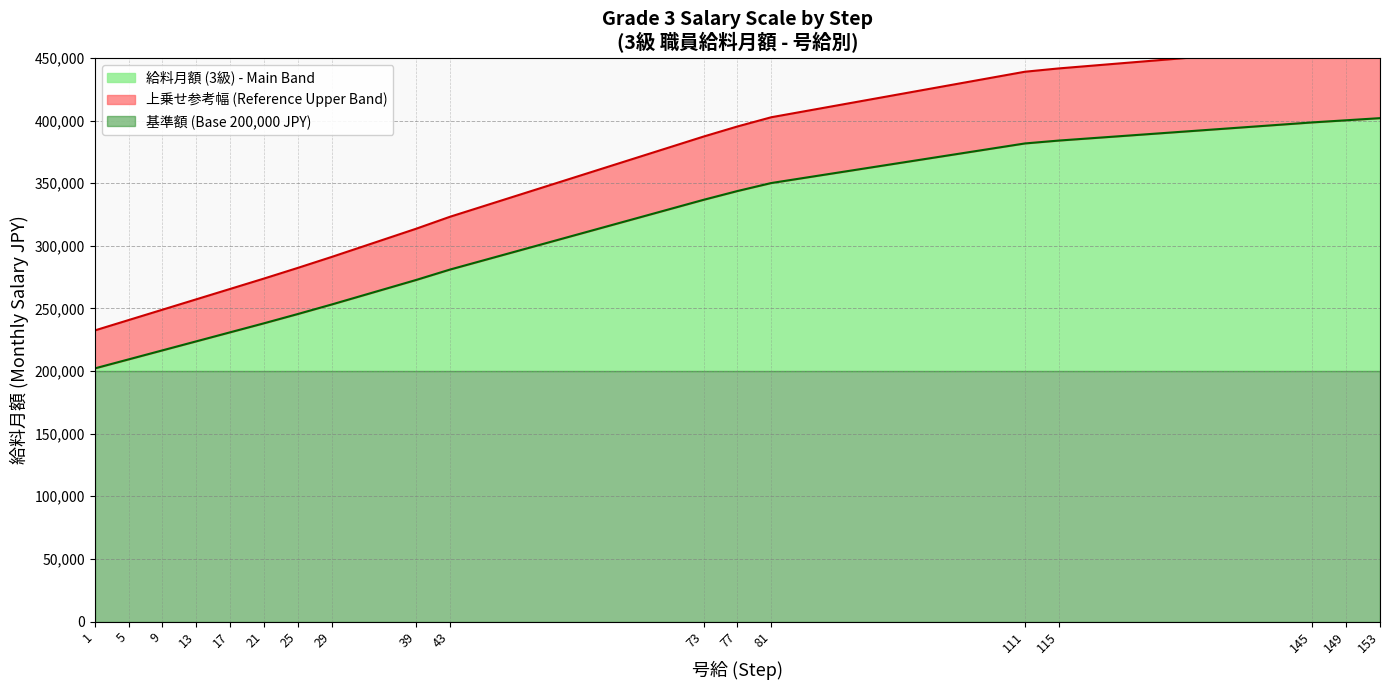

What is the highest value of the 給料月額 (3級) - Main Band series?

401900